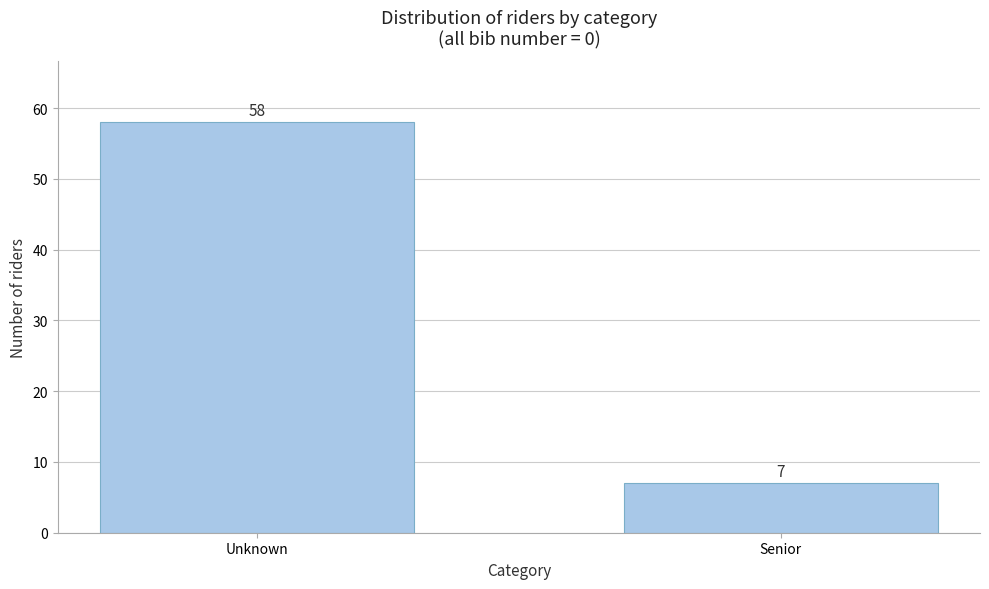

Reading left to right, list all the values displayed in this chart.

58	7